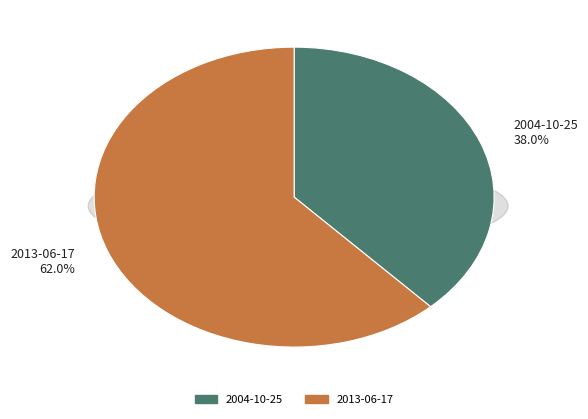

True or false: 2004-10-25 accounts for 38% of the total.

True